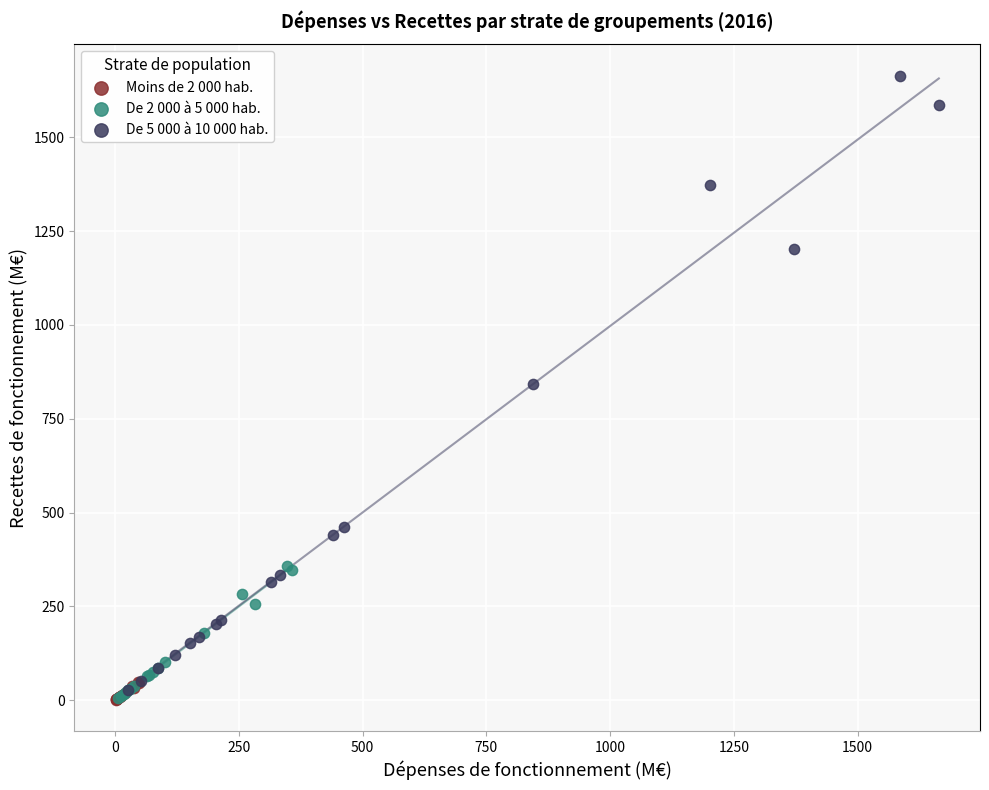

What are all the series names shown in the legend?

Moins de 2 000 hab., De 2 000 à 5 000 hab., De 5 000 à 10 000 hab.